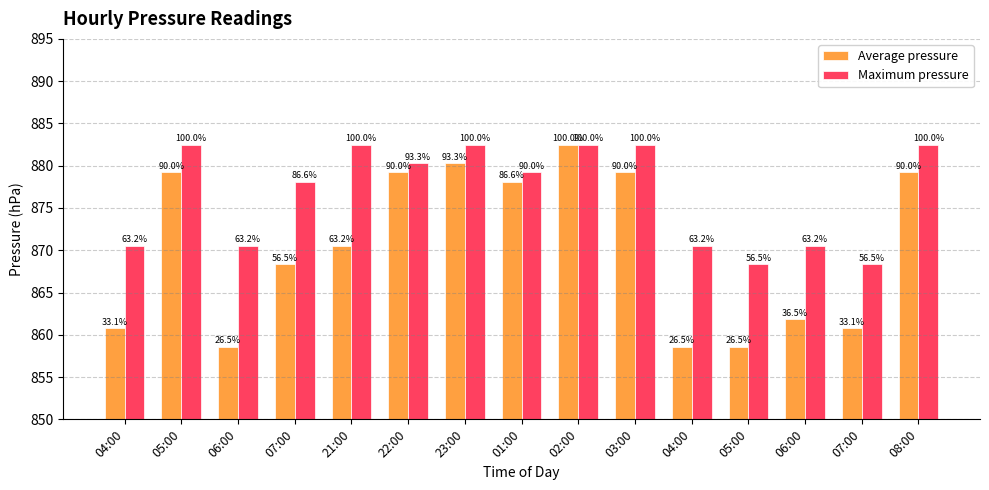

Reading right to left, what are all the values shown in this chart?

Average pressure: 08:00=879.2	07:00=860.8	06:00=861.8	05:00=858.6	04:00=858.6	03:00=879.2	02:00=882.5	01:00=878.1	23:00=880.3	22:00=879.2	21:00=870.5	07:00=868.4	06:00=858.6	05:00=879.2	04:00=860.8
Maximum pressure: 08:00=882.5	07:00=868.4	06:00=870.5	05:00=868.4	04:00=870.5	03:00=882.5	02:00=882.5	01:00=879.2	23:00=882.5	22:00=880.3	21:00=882.5	07:00=878.1	06:00=870.5	05:00=882.5	04:00=870.5